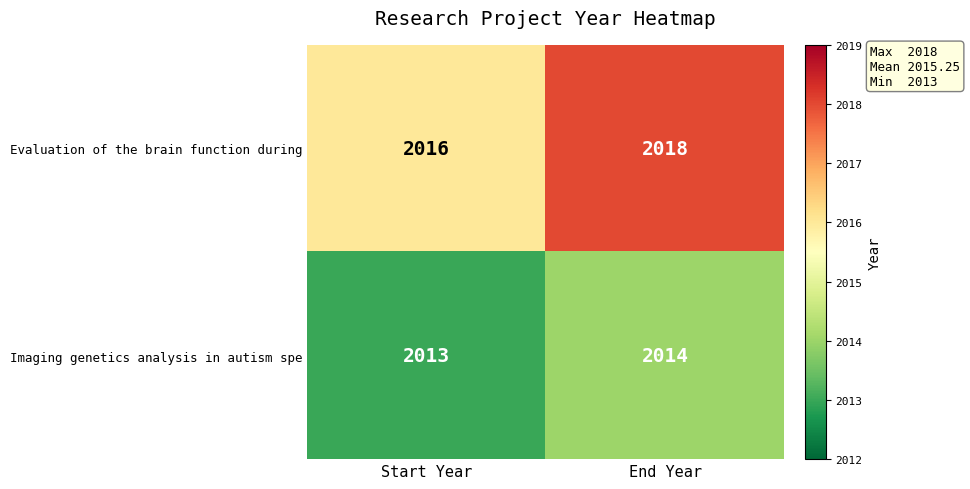

What is the sum of all Imaging genetics analysis in autism spe values?

4027